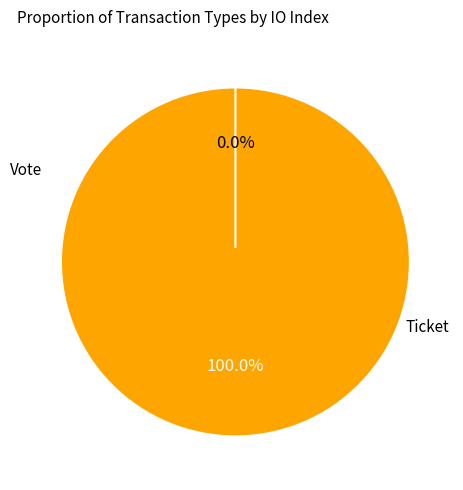

To the nearest percent, what is the combined percentage of Vote and Ticket?

100%